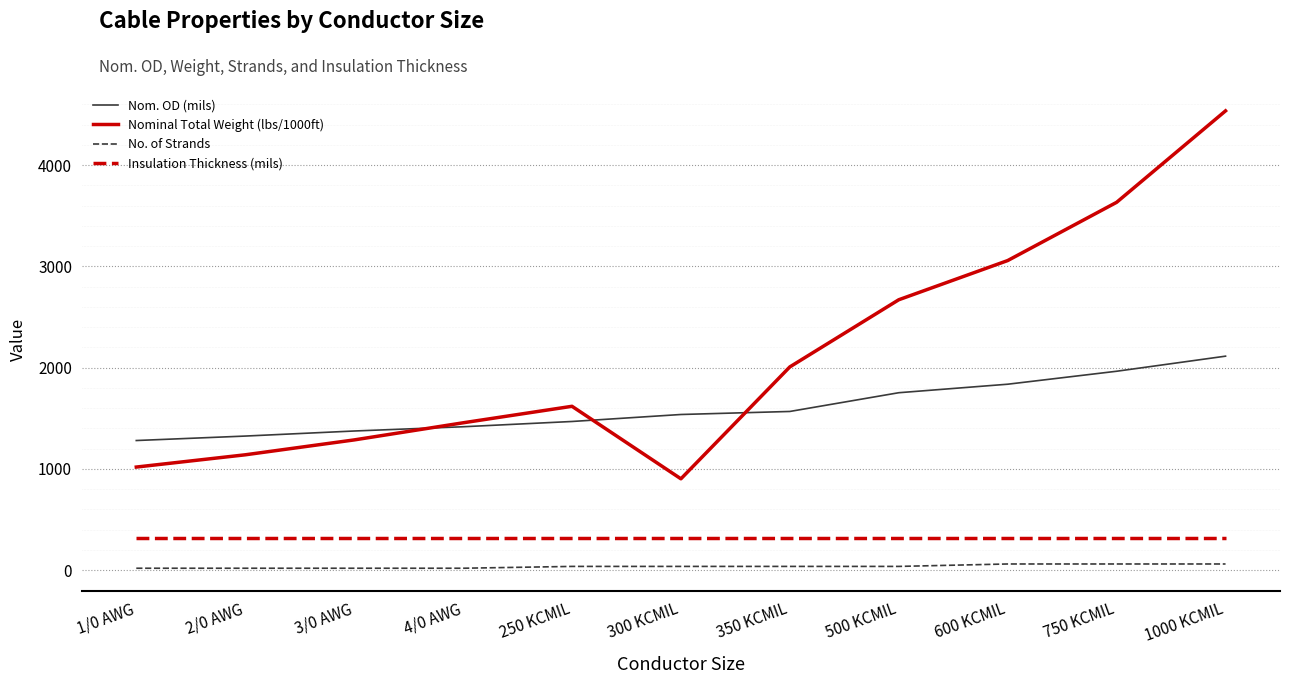

True or false: Insulation Thickness (mils) and Nom. OD (mils) intersect in this chart.

False